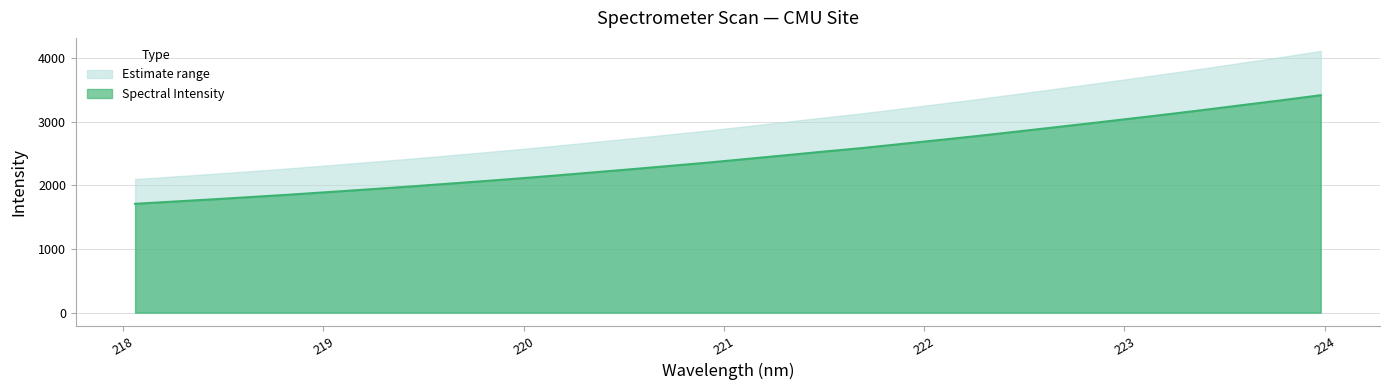

What is the change in value from 222.263 to 223.9802?

+641.2